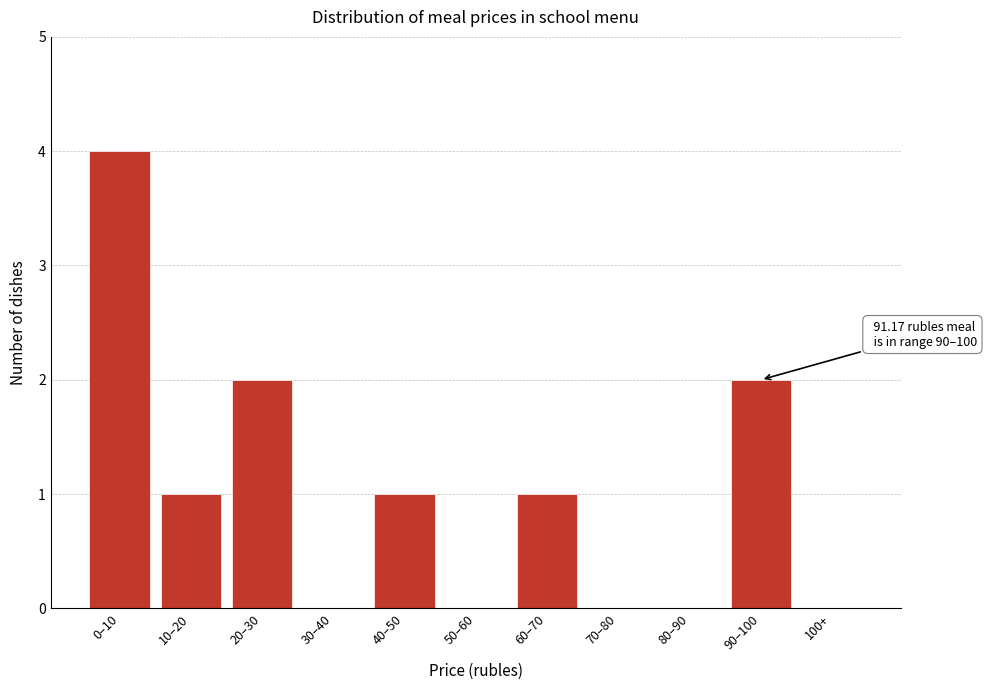

Reading left to right, transcribe all the data shown in this chart.

0–10=4	10–20=1	20–30=2	30–40=0	40–50=1	50–60=0	60–70=1	70–80=0	80–90=0	90–100=2	100+=0